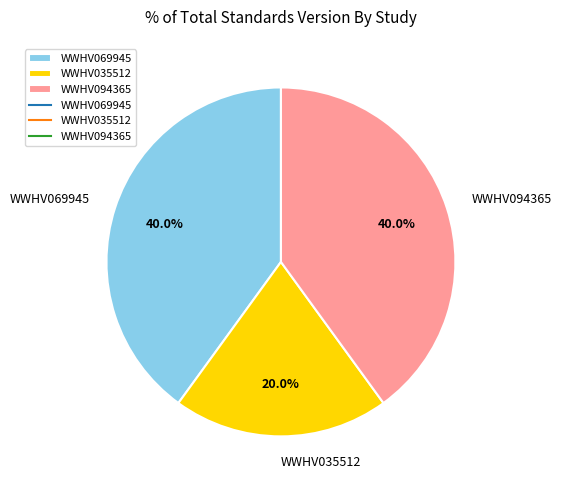

Between WWHV069945 and WWHV035512, which is larger?

WWHV069945